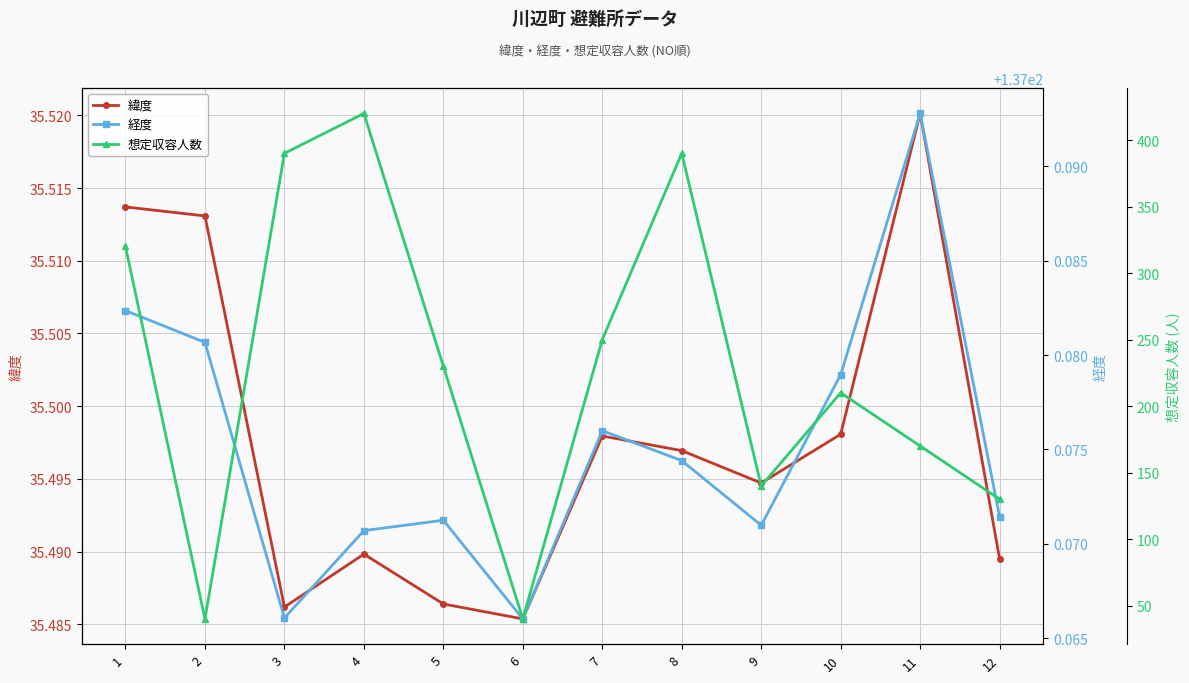

What is the value of the 緯度 point at the 2nd from the left?

35.5